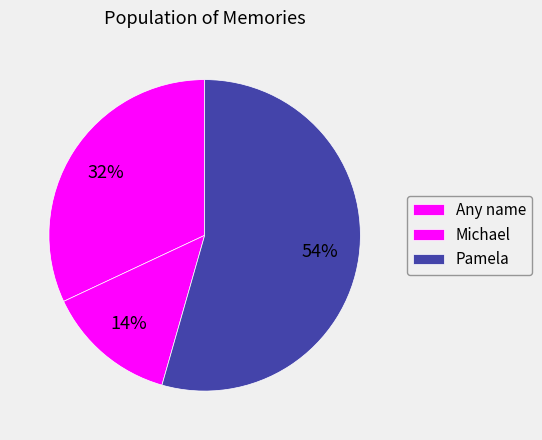

Which slice is the smallest?

Michael